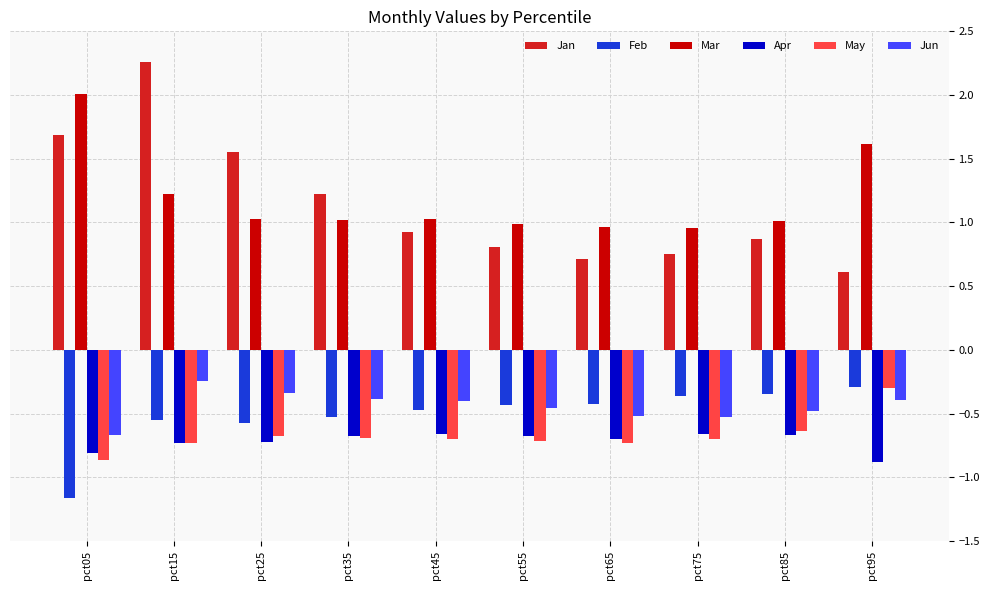

Which series changed the most between pct05 and pct15?

Mar